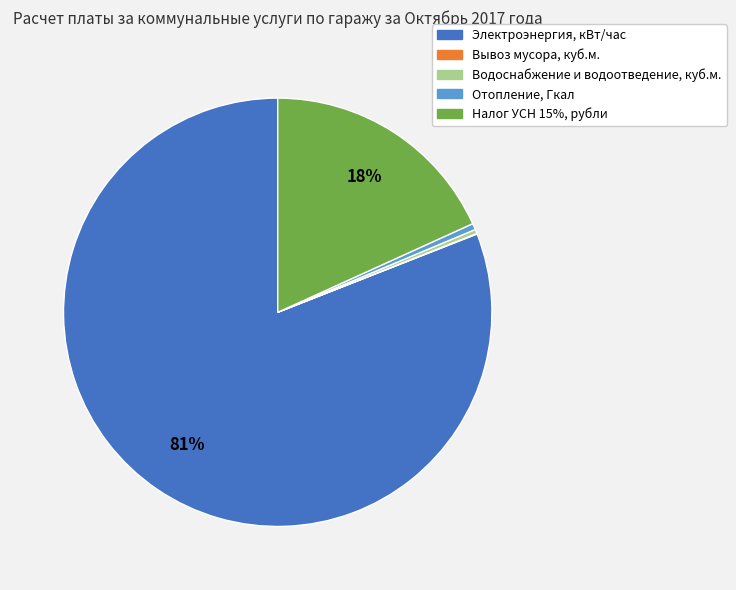

What percentage is the Налог УСН 15%, рубли slice, to the nearest percent?

18%